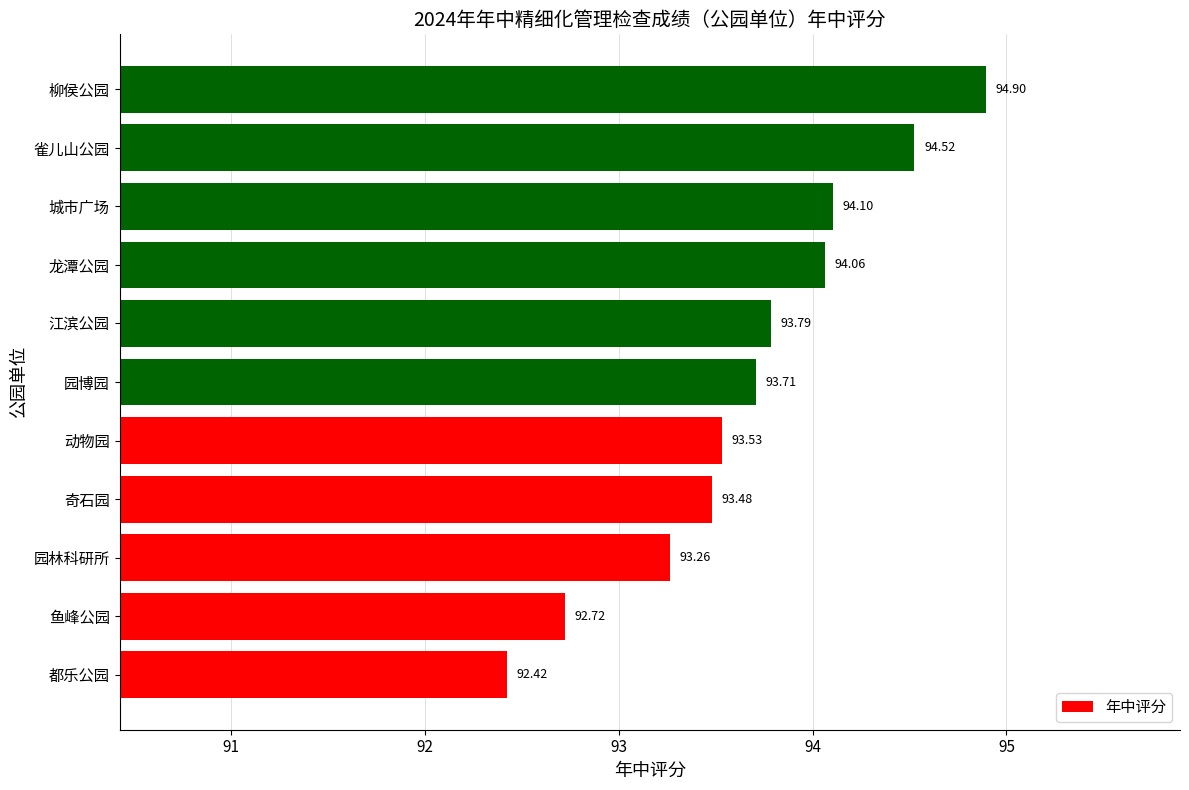

Count the number of categories in the chart.

11